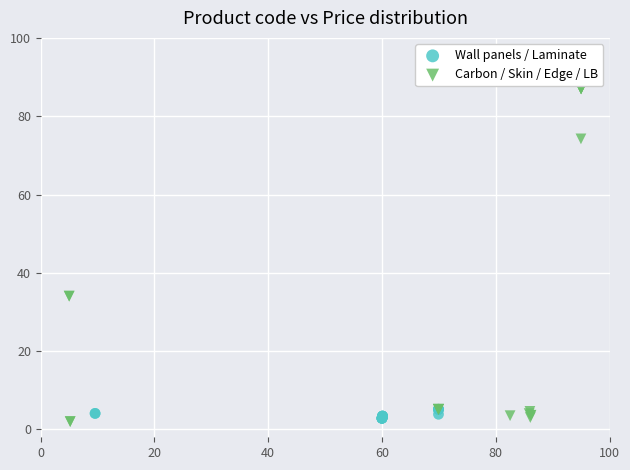

What are all the series names shown in the legend?

Wall panels / Laminate, Carbon / Skin / Edge / LB